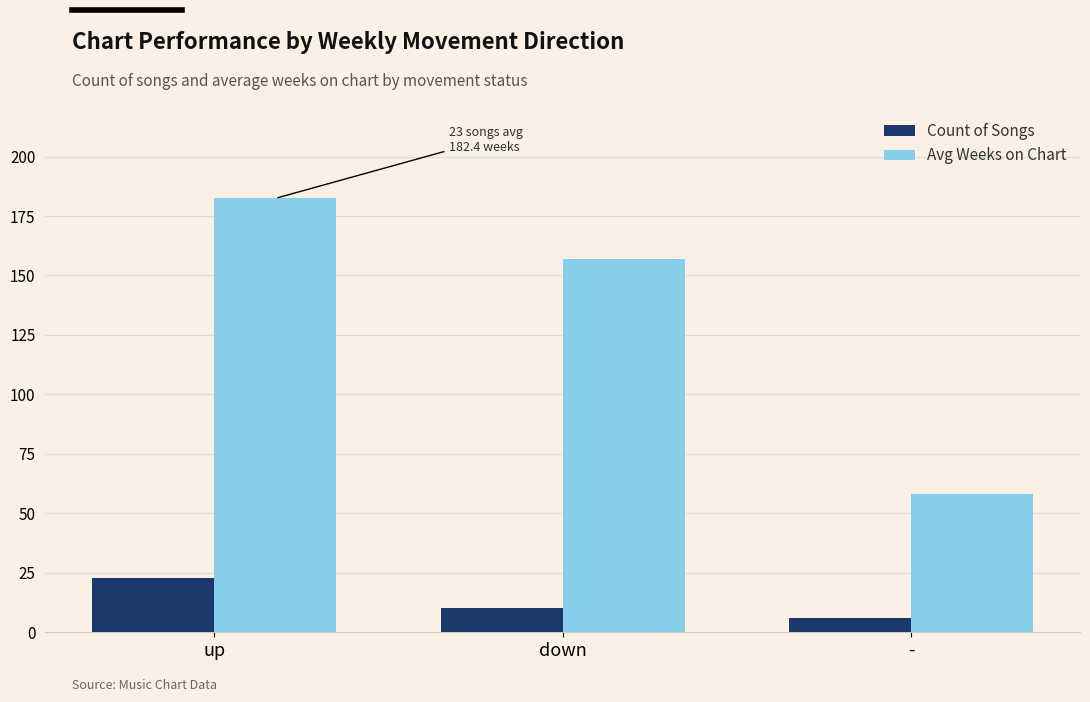

What is the highest value of the Avg Weeks on Chart series?

182.4